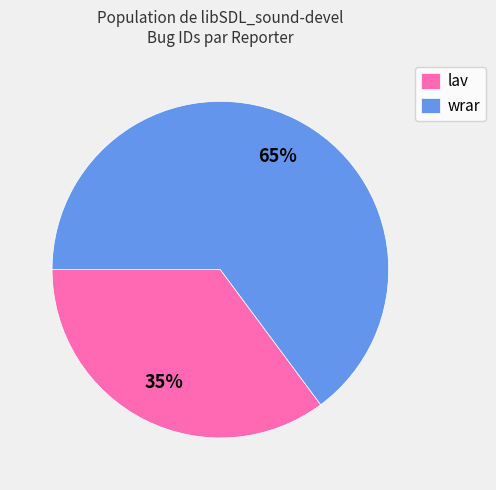

True or false: wrar accounts for 65% of the total.

True